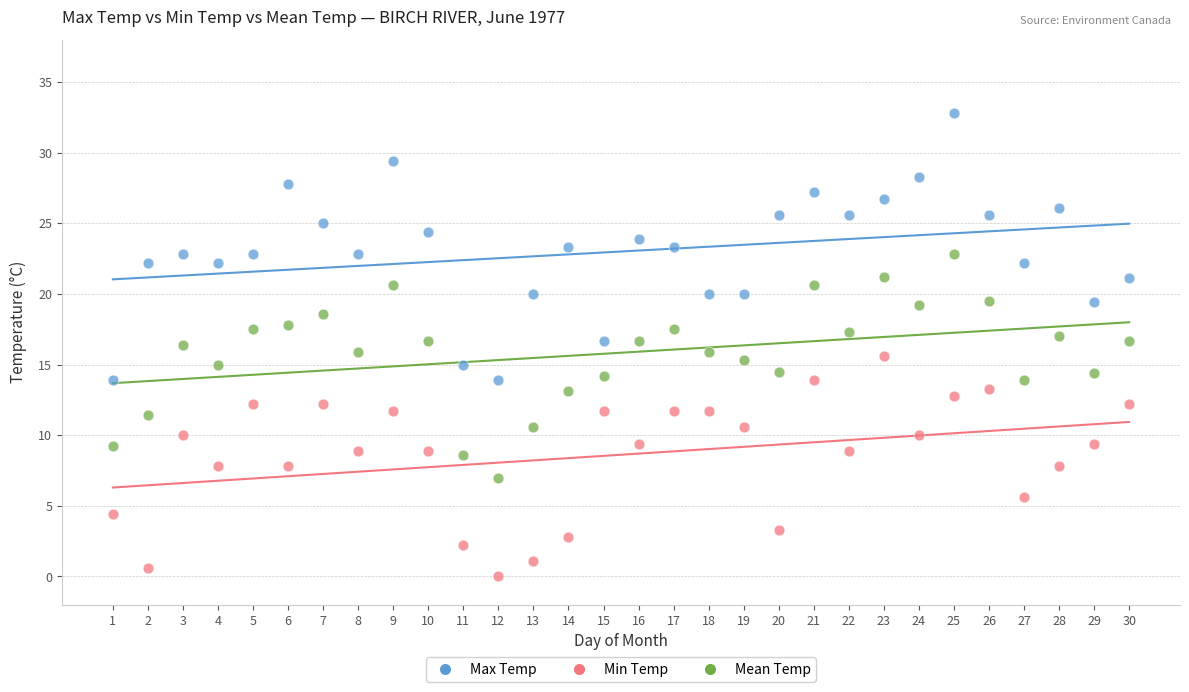

Which series reaches the maximum Y coordinate?

Max Temp